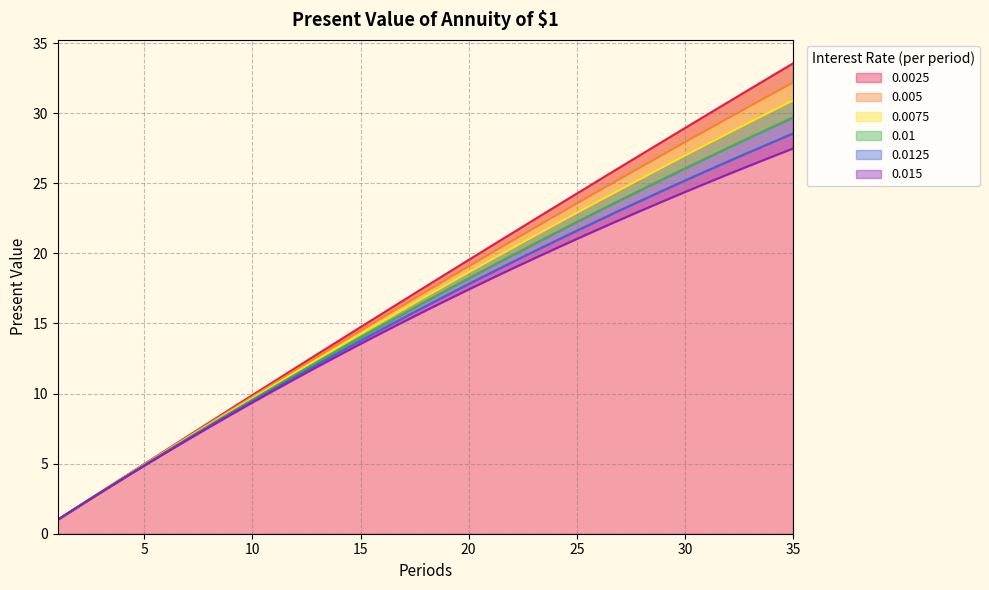

The 0.0025 series shows 6.2 at 26. True or false?

False